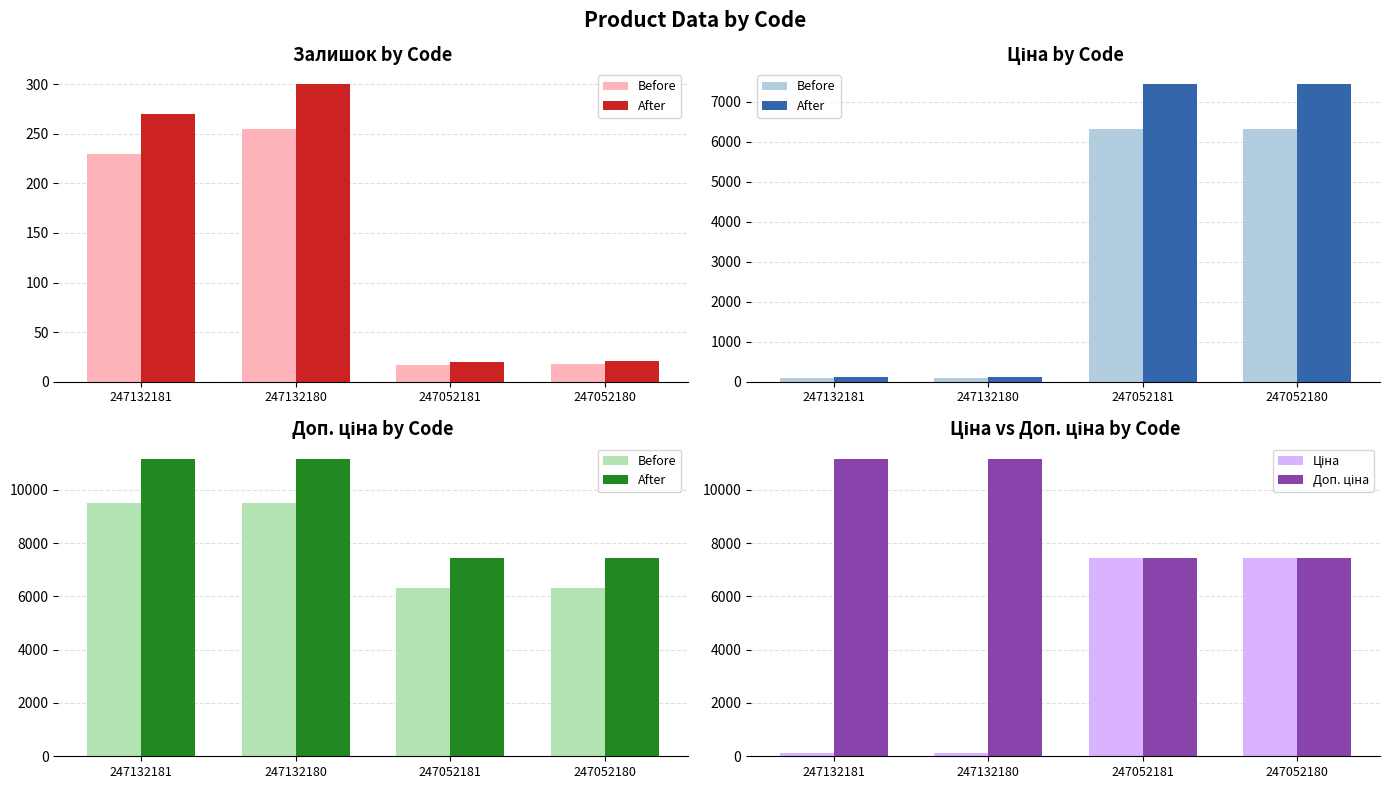

What are all the series names shown in the legend?

Before, After, Ціна, Доп. ціна